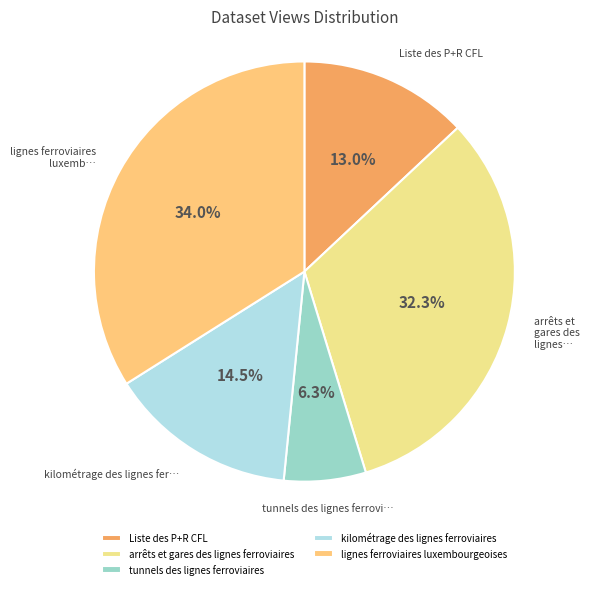

Rank the categories by value from lowest to highest.

tunnels des lignes ferroviaires, Liste des P+R CFL, kilométrage des lignes ferroviaires, arrêts et gares des lignes ferroviaires, lignes ferroviaires luxembourgeoises